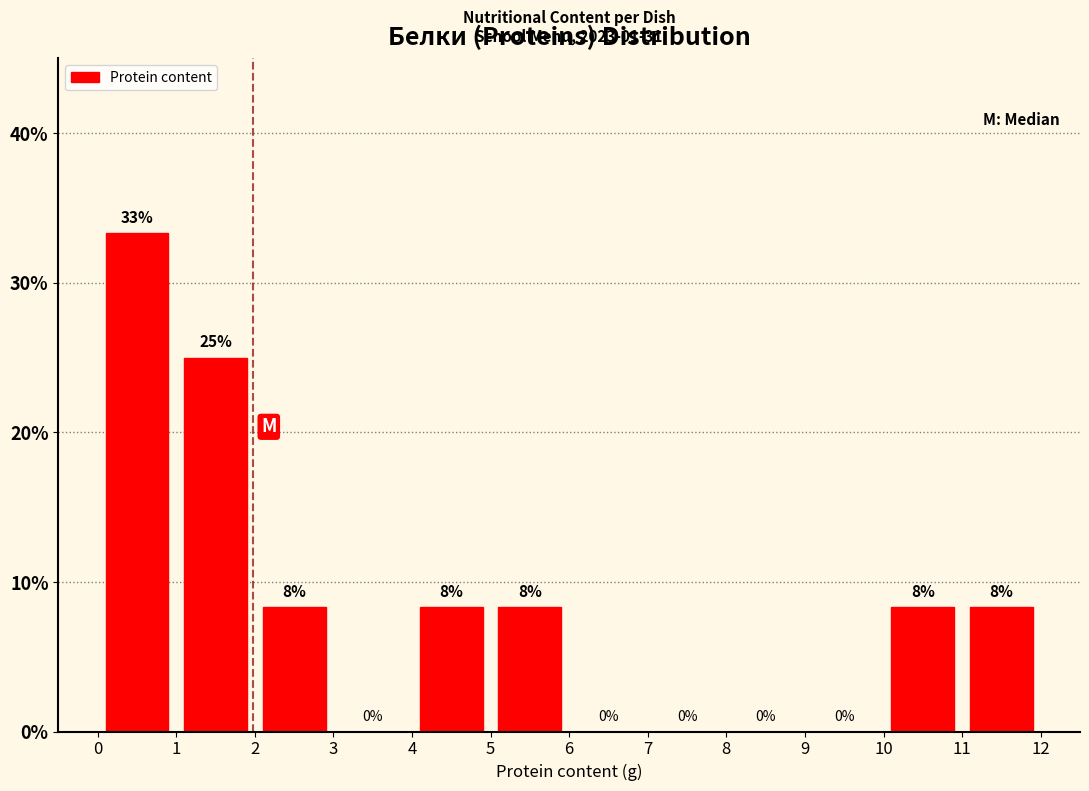

Which range on the x-axis has the tallest bar?

0 to 1